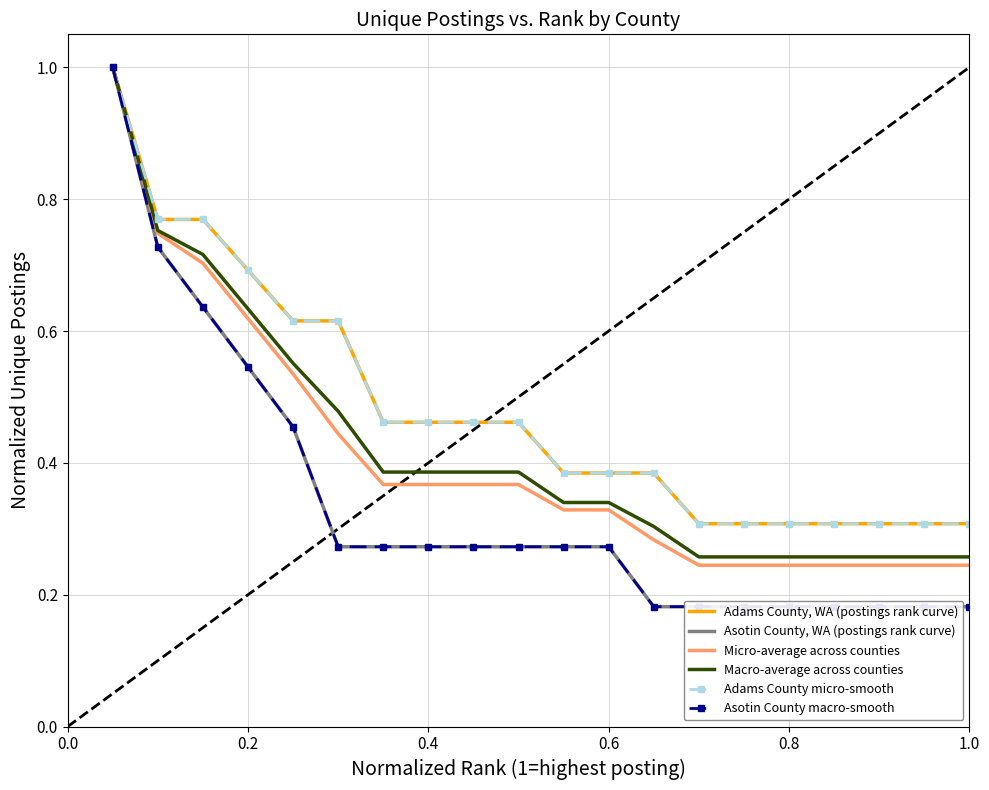

Which series has the largest range (max minus min)?

Asotin County, WA (postings rank curve)